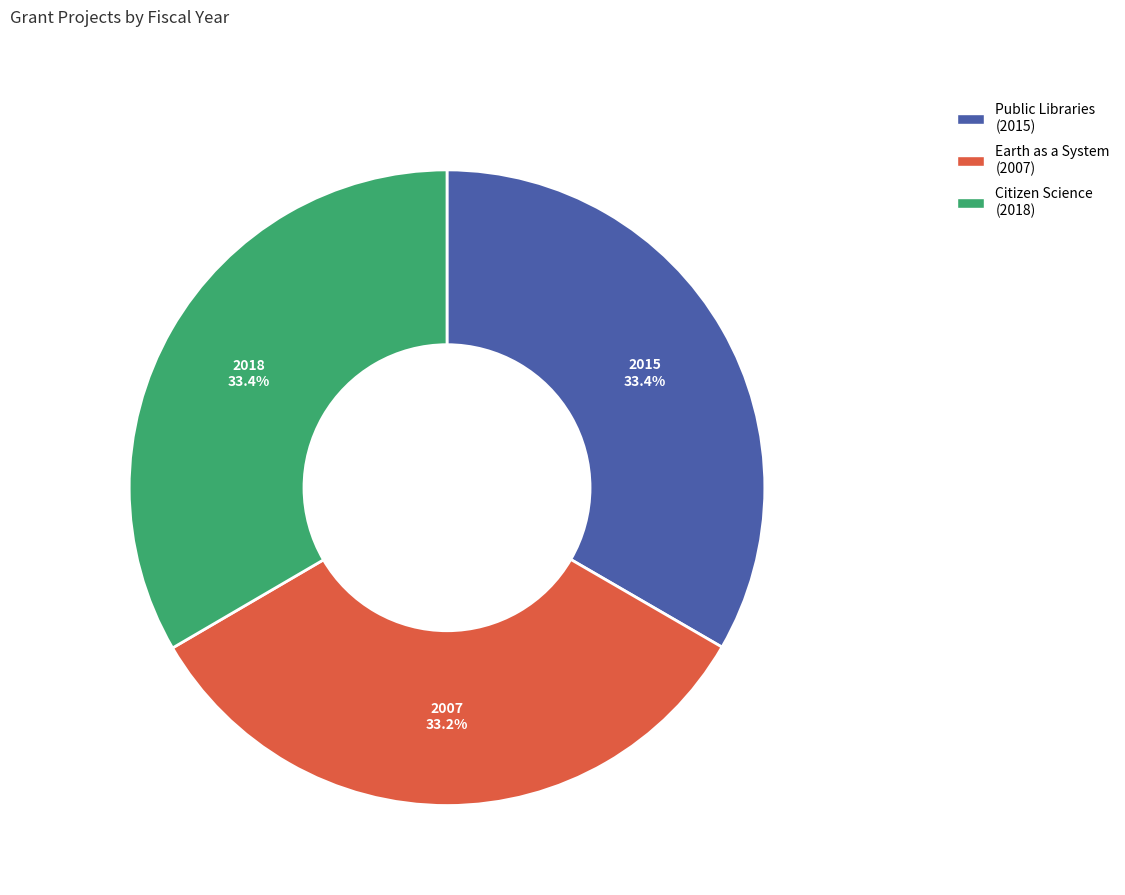

Is there a majority slice in this chart?

No